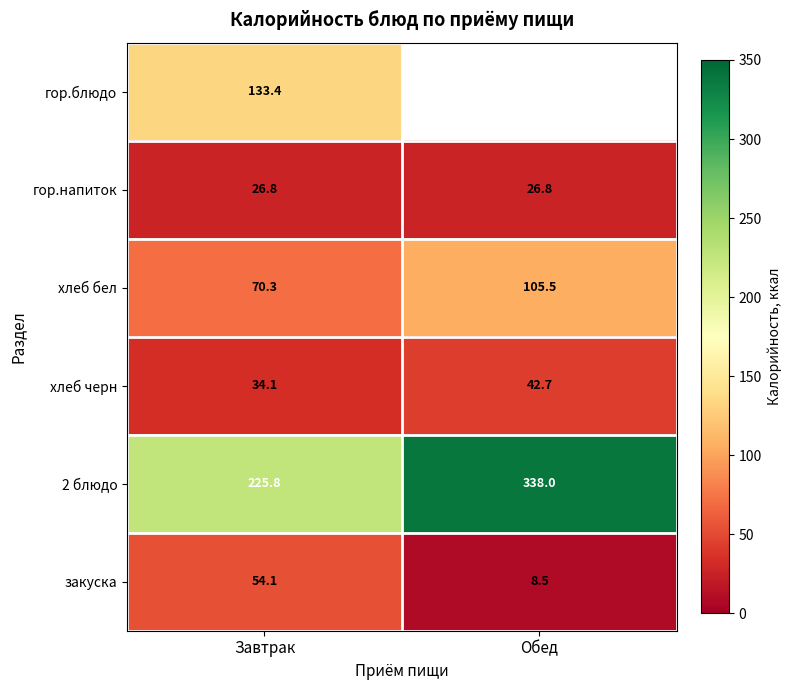

At how many categories does at least one series exceed 251?

1